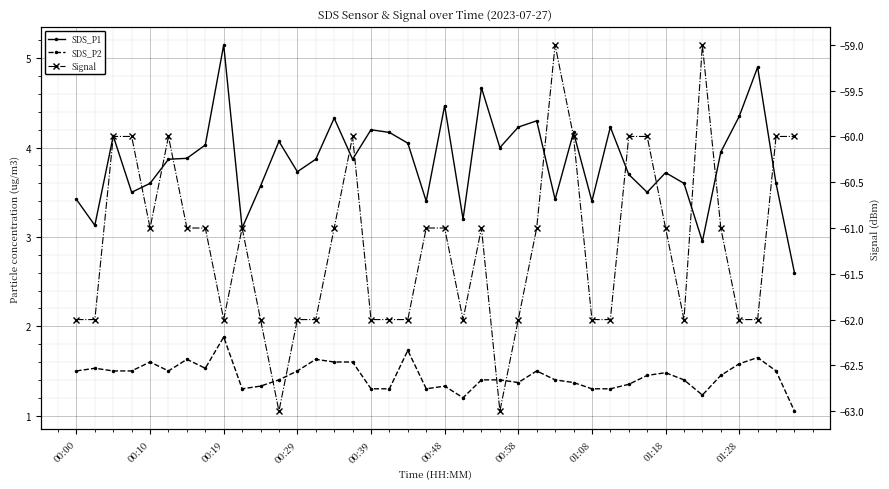

Is it true that Signal equals -22.0 at 13?

False